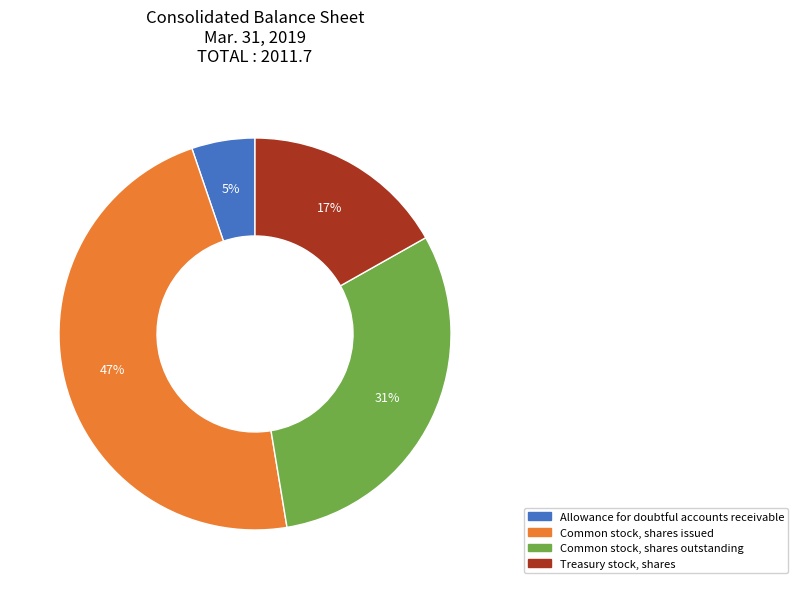

Rank the categories by value from lowest to highest.

Allowance for doubtful accounts receivable, Treasury stock, shares, Common stock, shares outstanding, Common stock, shares issued